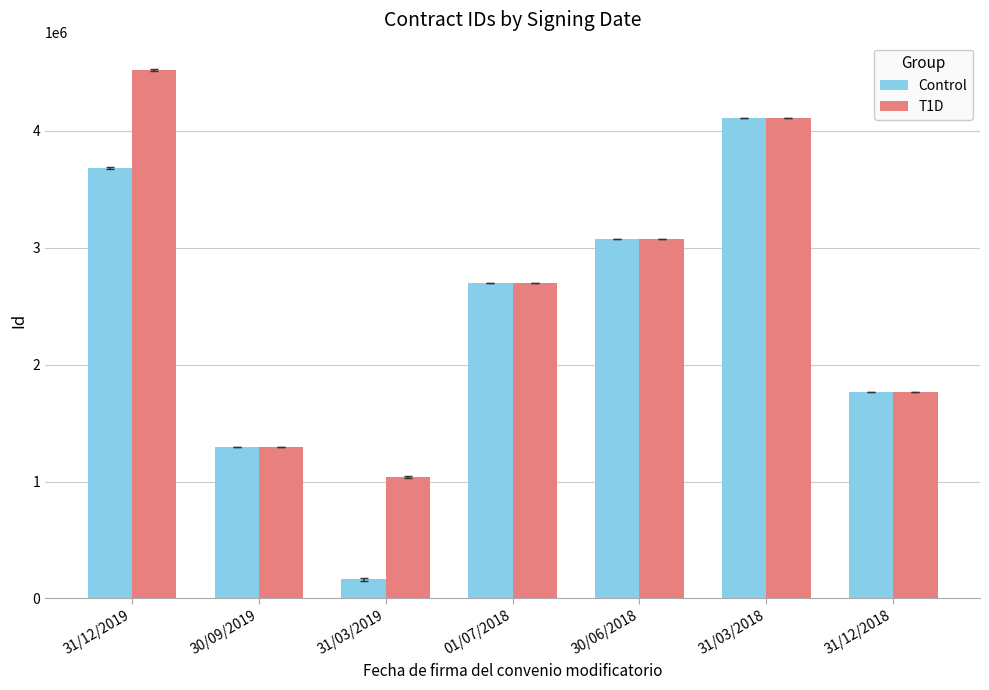

What is the difference between the T1D values at 30/09/2019 and 01/07/2018?

1403532